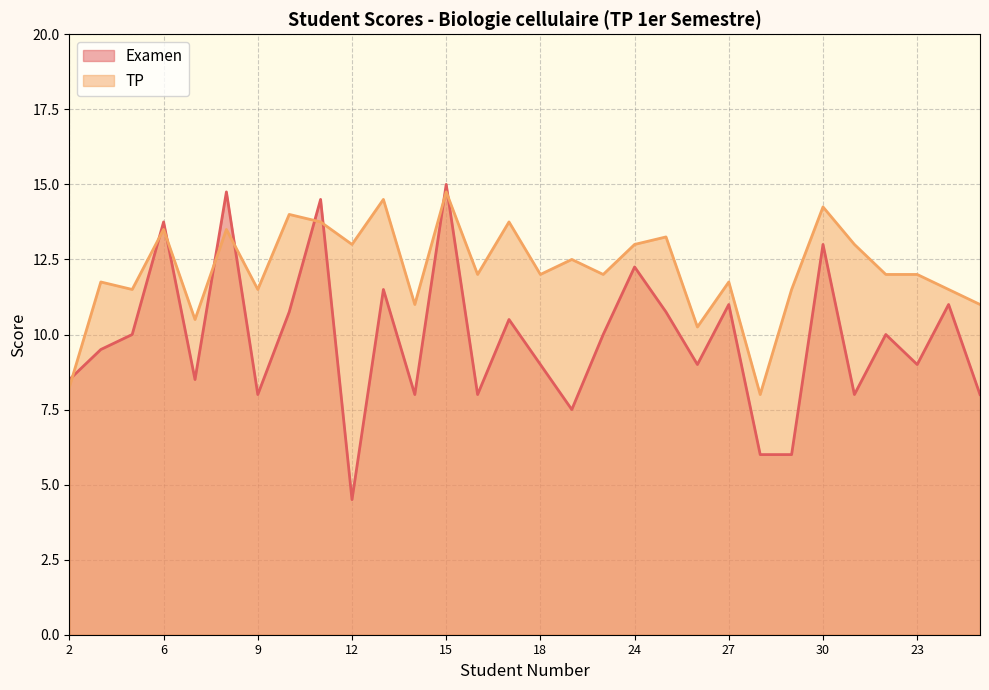

Is it true that Examen equals 8.5 at 7?

True